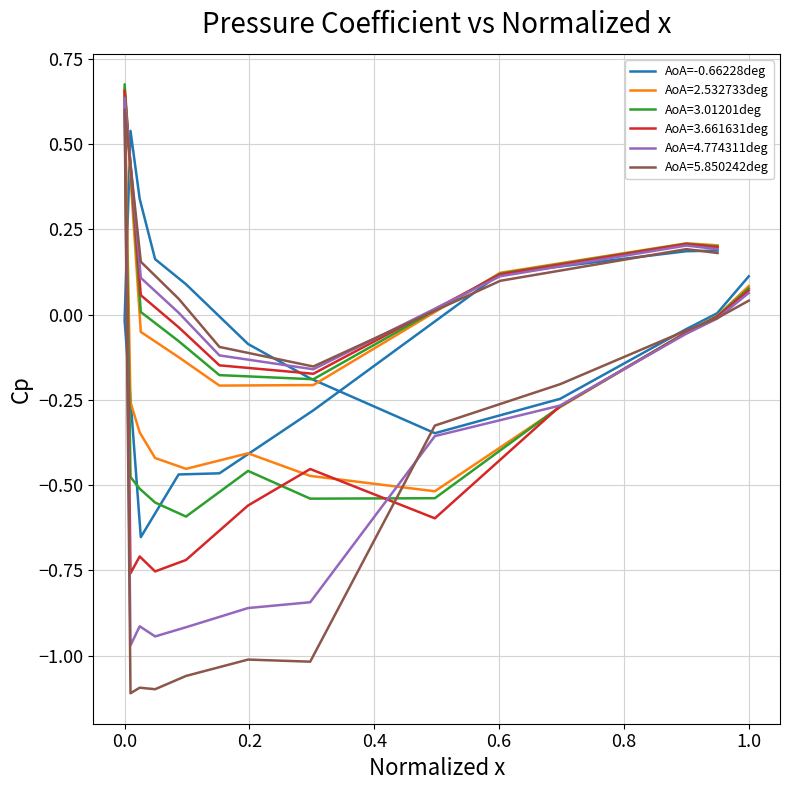

The value at 0.4 is -0.4. True or false?

False